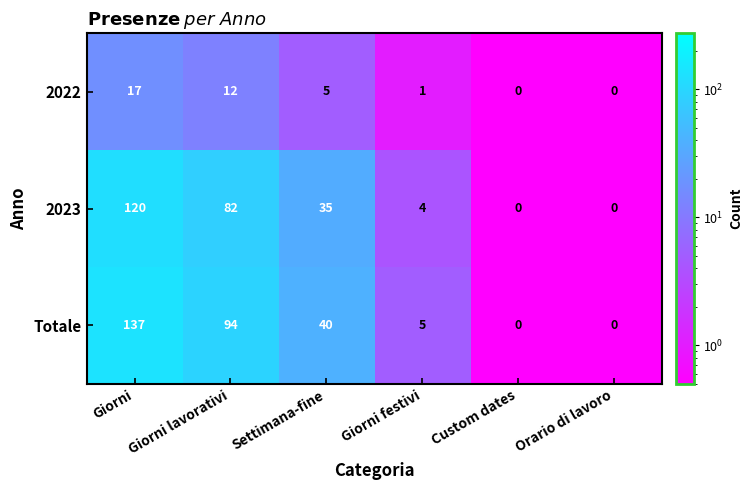

Where does the 2023 series first go above 35?

Giorni